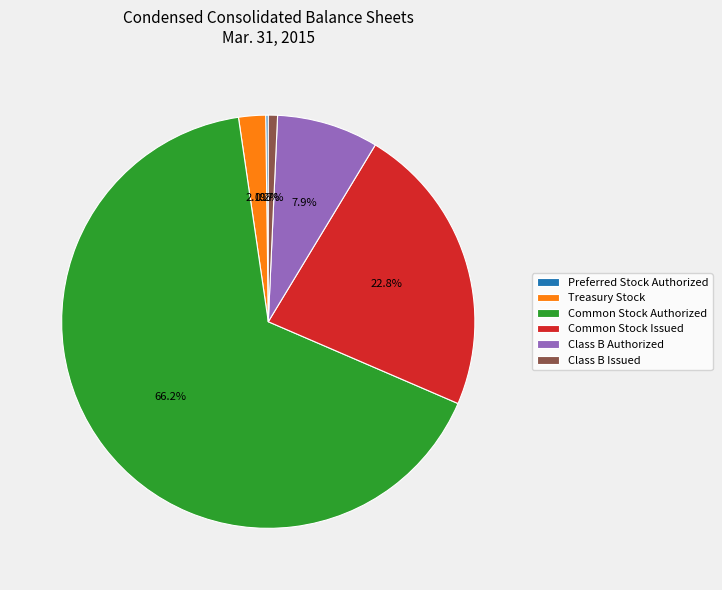

What is the ratio of the value at Class B Authorized to the value at Treasury Stock?

3.8